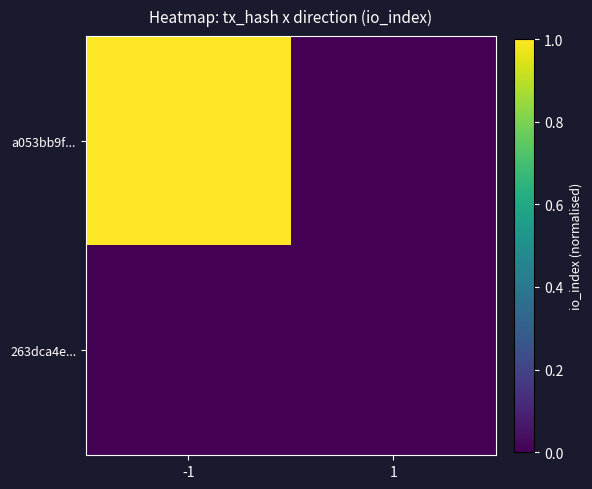

Reading left to right, what are all the values shown in this chart?

a053bb9f...: -1=1.0	1=0.0
263dca4e...: -1=0.0	1=0.0